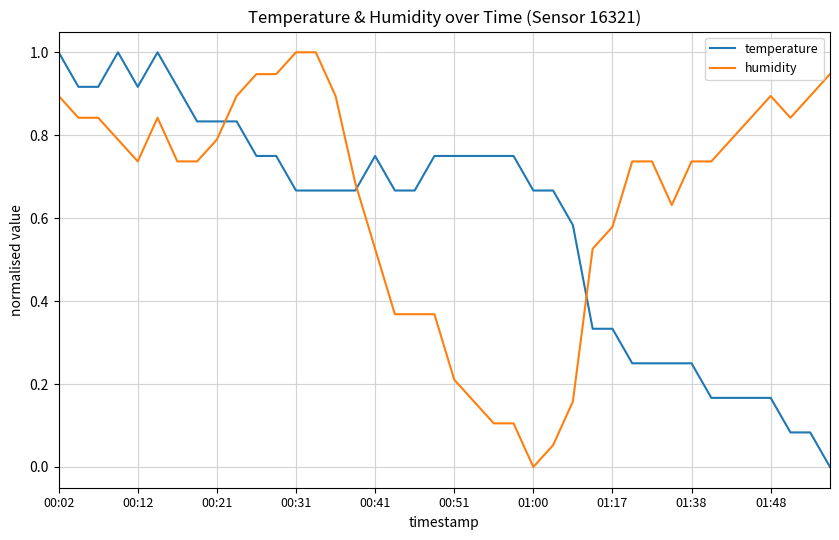

What is the difference between the maximum and minimum values in the humidity series?

1.0